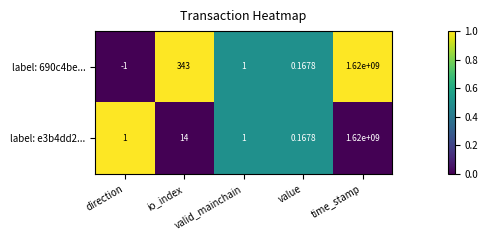

Rank the series by their average value, from lowest to highest.

label: e3b4dd2..., label: 690c4be...